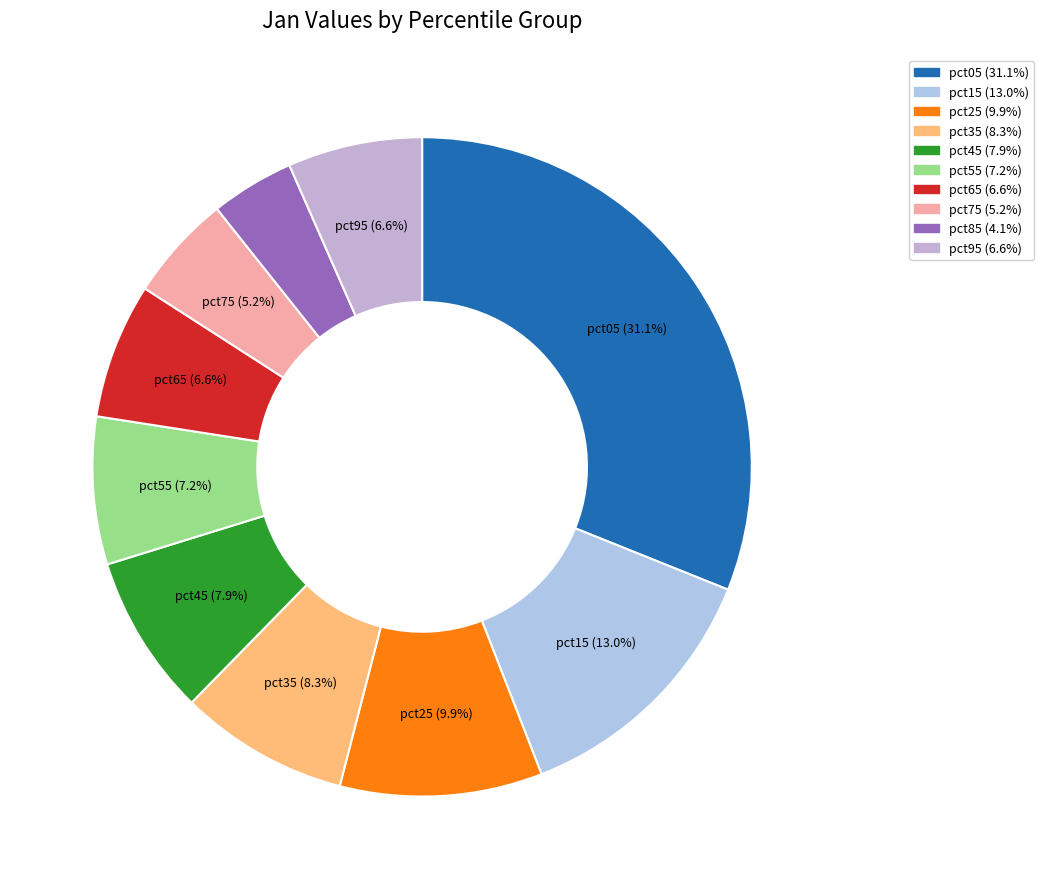

Rank the categories by value from lowest to highest.

pct85, pct75, pct95, pct65, pct55, pct45, pct35, pct25, pct15, pct05